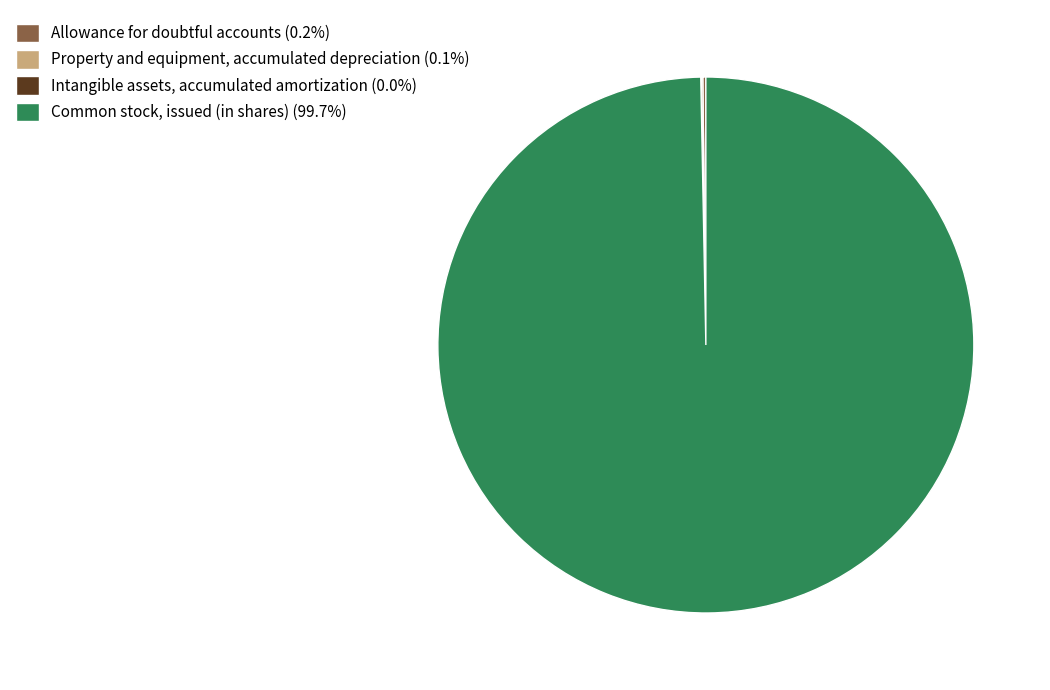

Does any single category account for the majority?

Yes